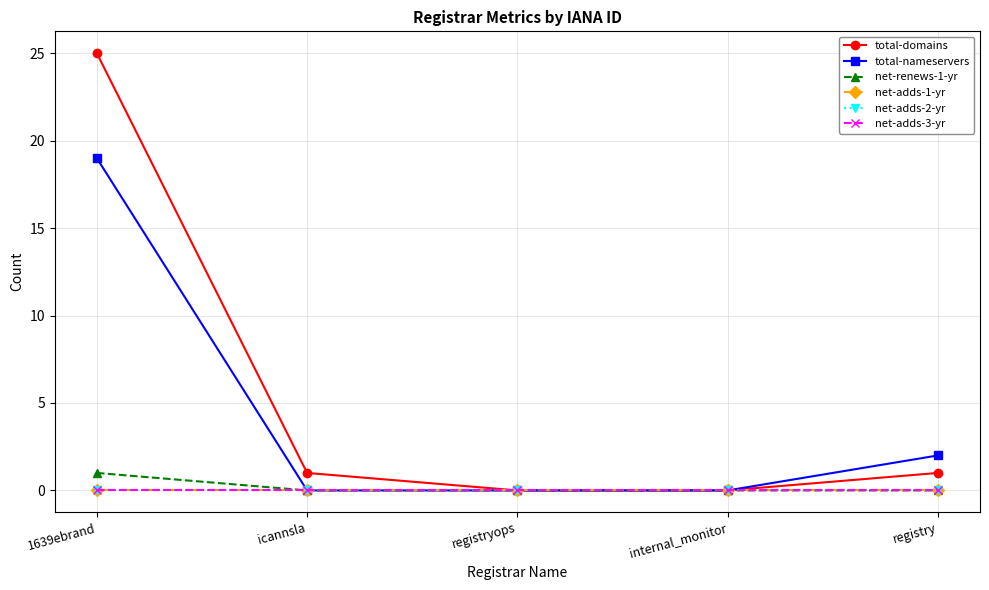

Is this an area chart (filled region under the line)?

No